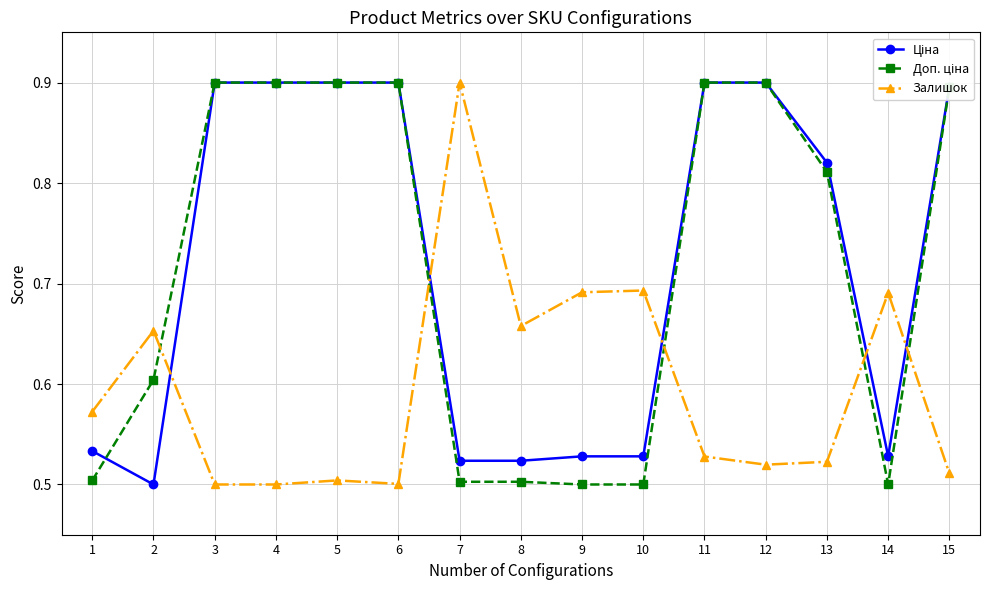

How many Залишок values are between 0 and 1?

15